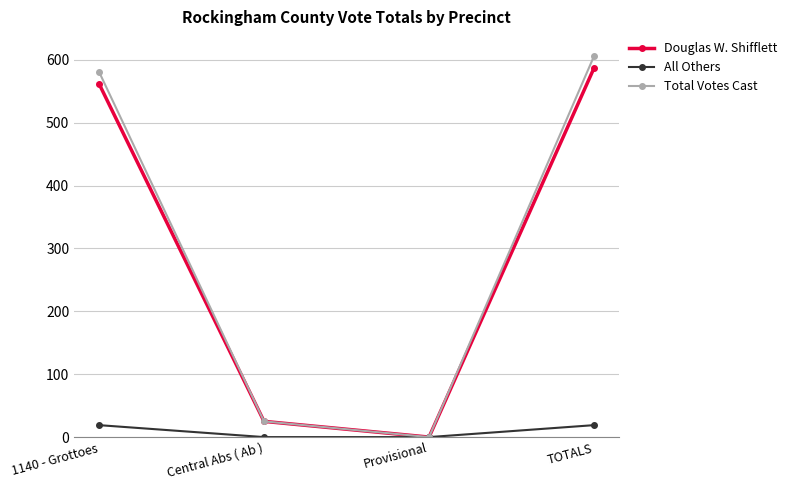

Reading left to right, extract all data points from this chart.

Douglas W. Shifflett: 1140 - Grottoes=562	Central Abs ( Ab )=25	Provisional=0	TOTALS=587
All Others: 1140 - Grottoes=19	Central Abs ( Ab )=0	Provisional=0	TOTALS=19
Total Votes Cast: 1140 - Grottoes=581	Central Abs ( Ab )=25	Provisional=0	TOTALS=606